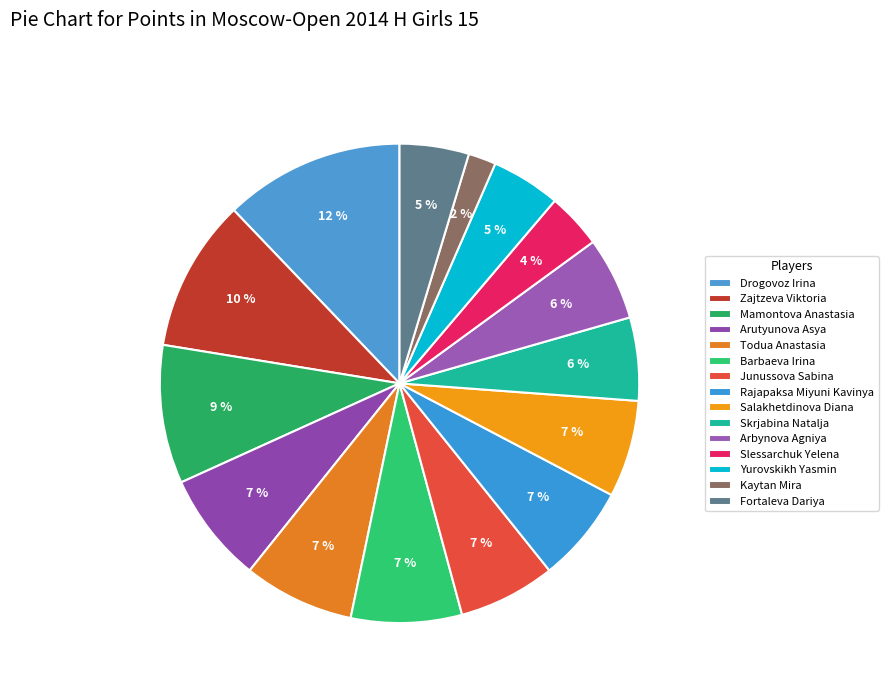

What percentage is the Barbaeva Irina slice, to the nearest percent?

7%